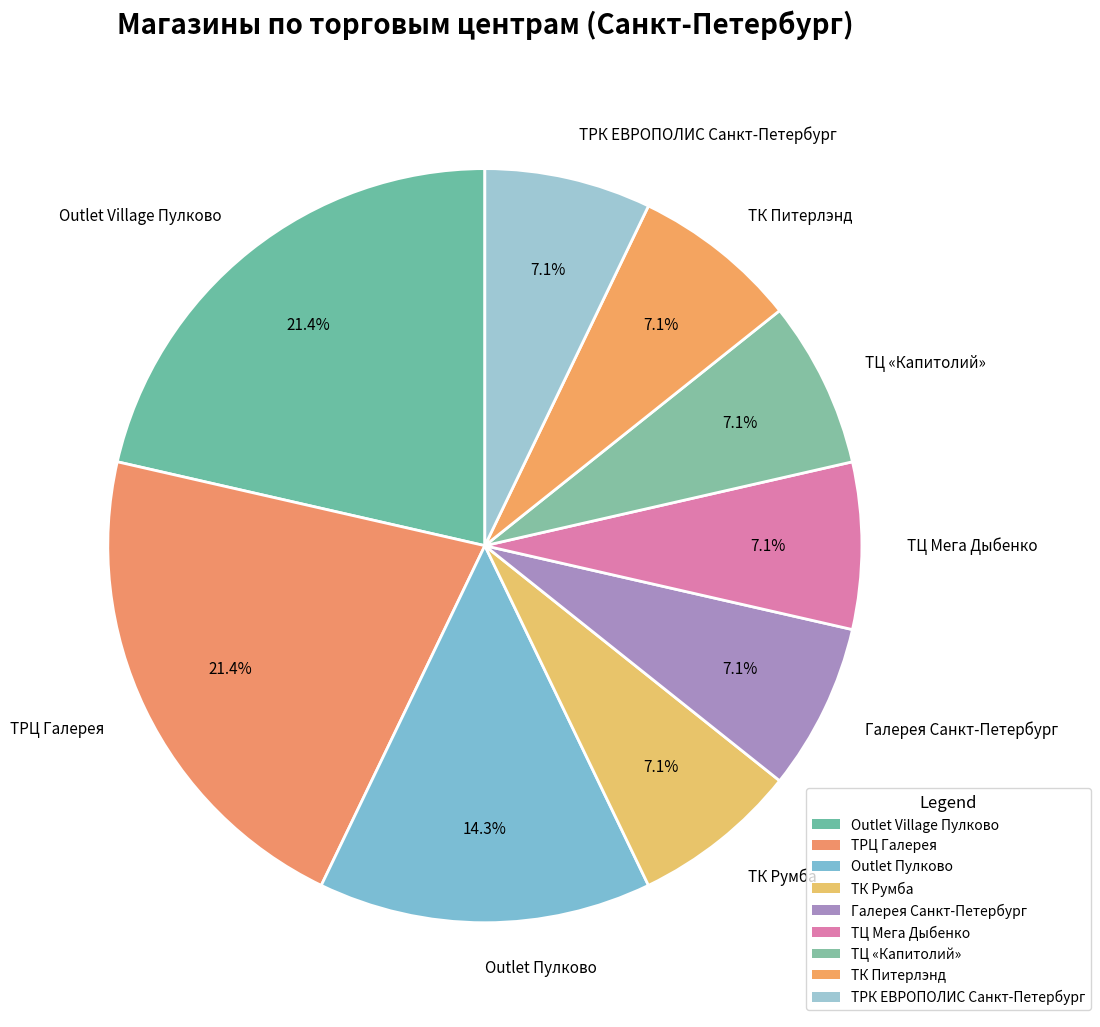

To the nearest percent, what is the combined percentage of ТК Питерлэнд and ТК Румба?

14%